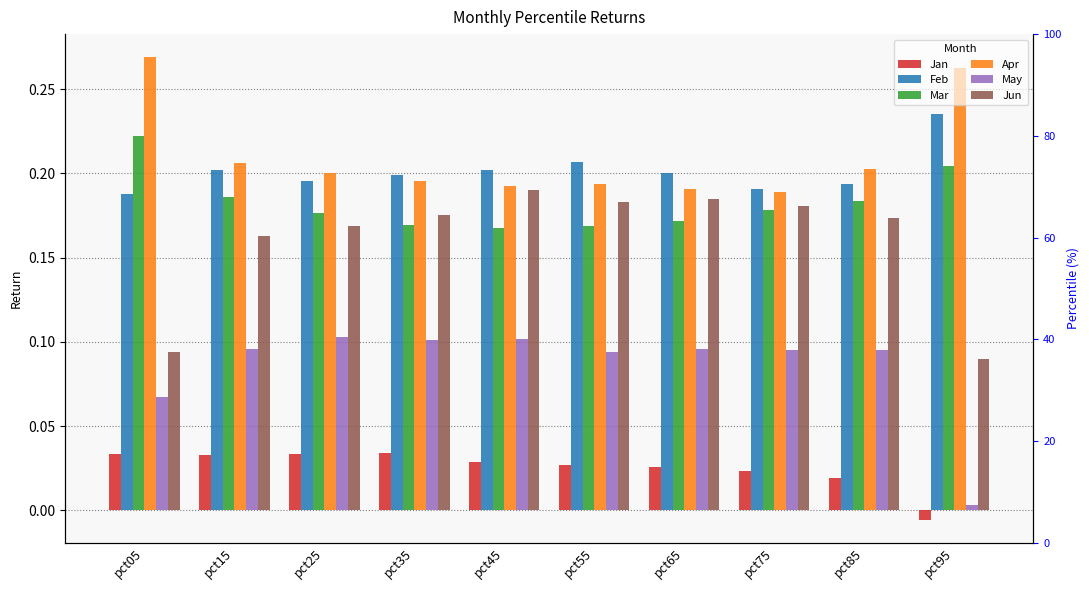

What is the approximate value of Mar at pct15?

0.2